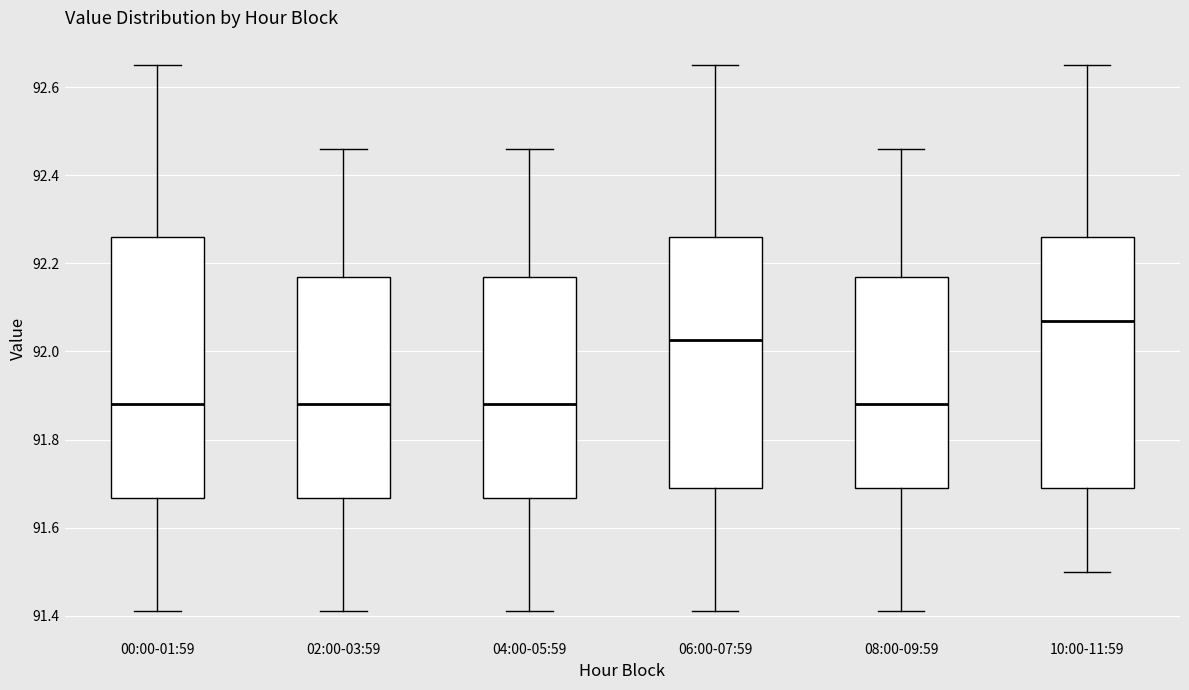

Which box's median line is the highest?

10:00-11:59